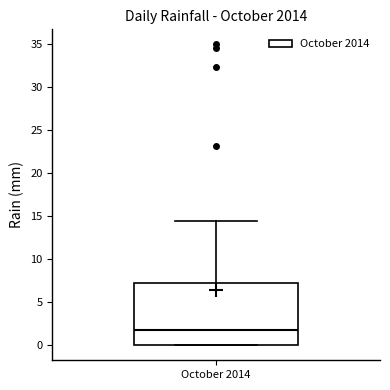

Transcribe this box plot: give where the median line is, the range the box spans, and where the two whiskers end, as read against the y-axis. The values are not printed on the chart, so give them approximately, as read against the axis.

median 2.0, box 0.0 to 7.0, whiskers 0.0 to 14.5